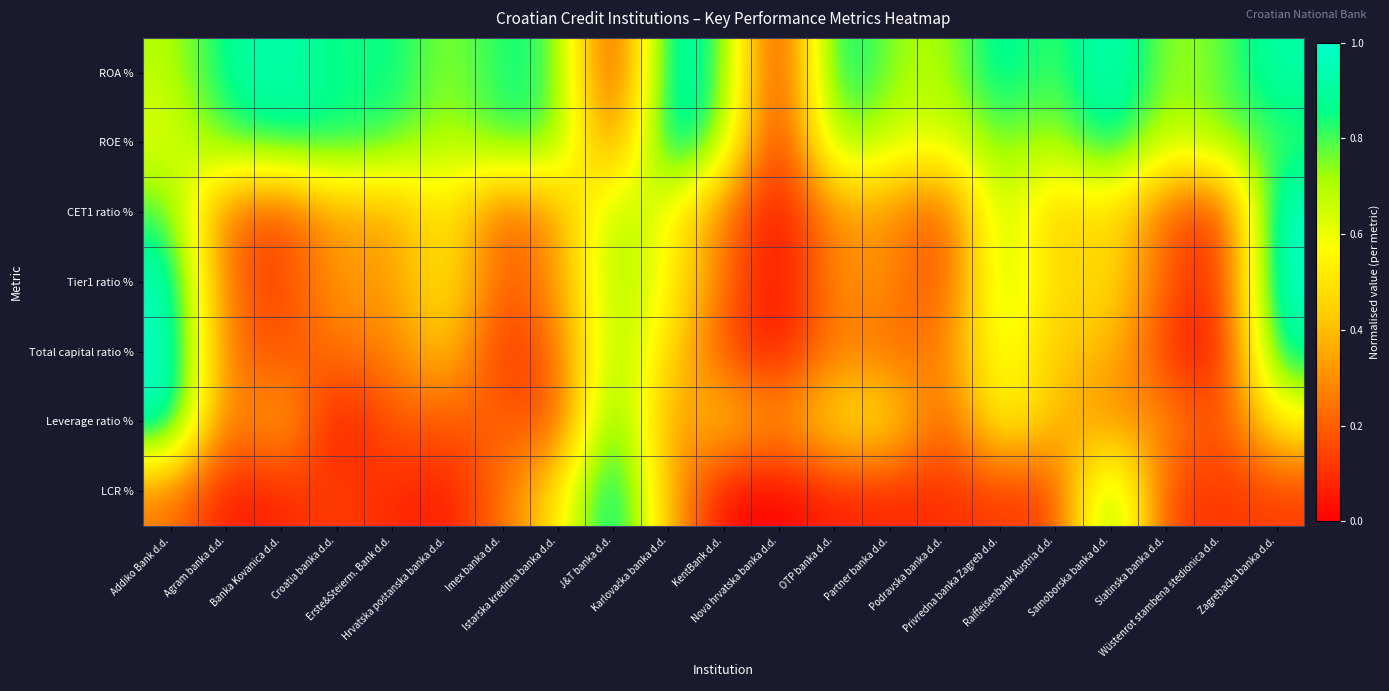

Count the number of data series in this chart.

7